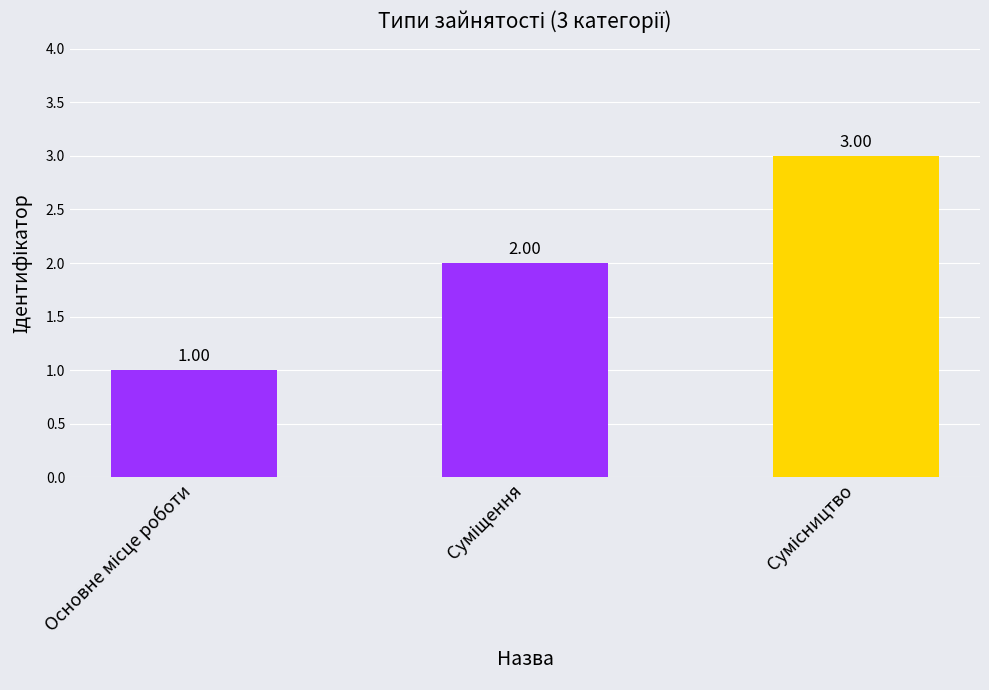

What is the sum of all values?

6